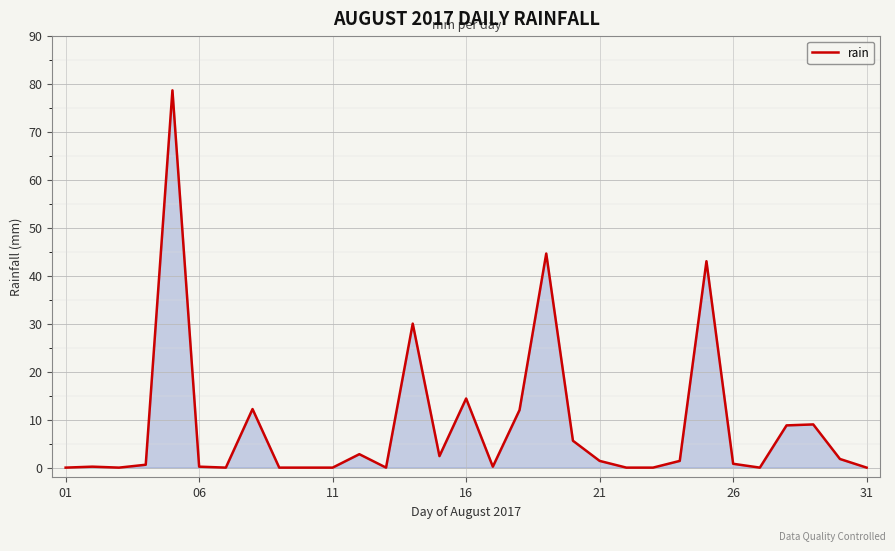

What is the difference between the second highest and minimum values?

44.6